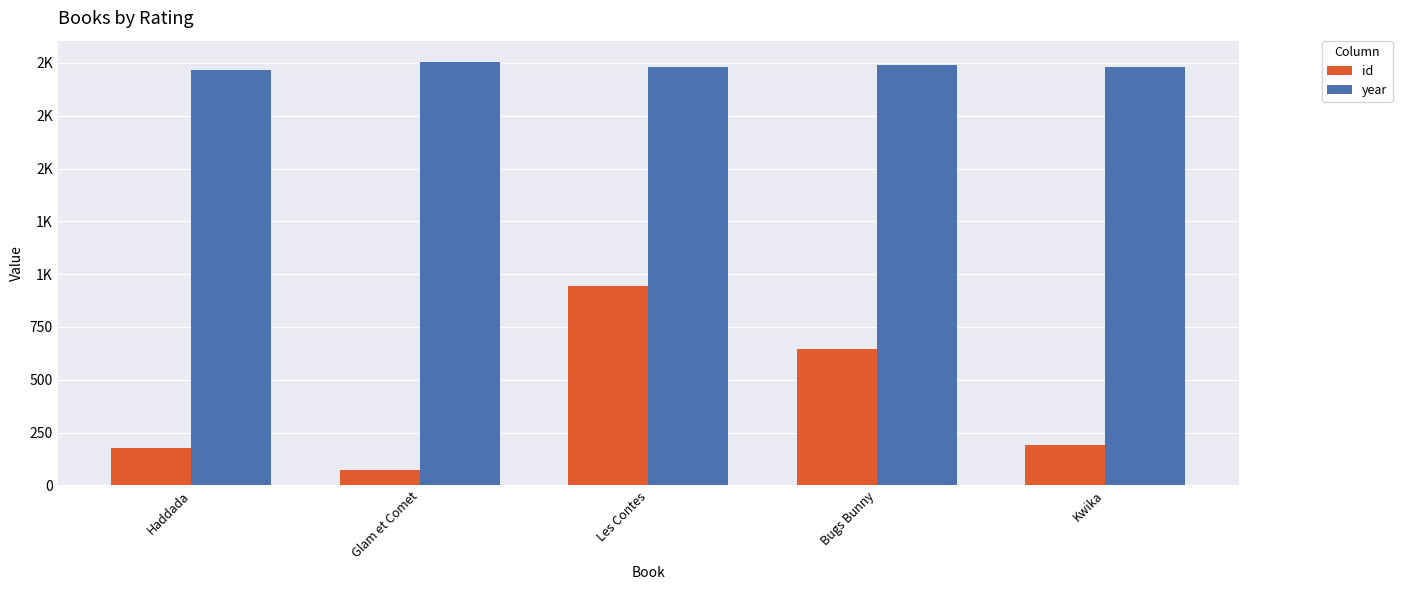

What is the value of the id bar at the 2nd from the left?

74